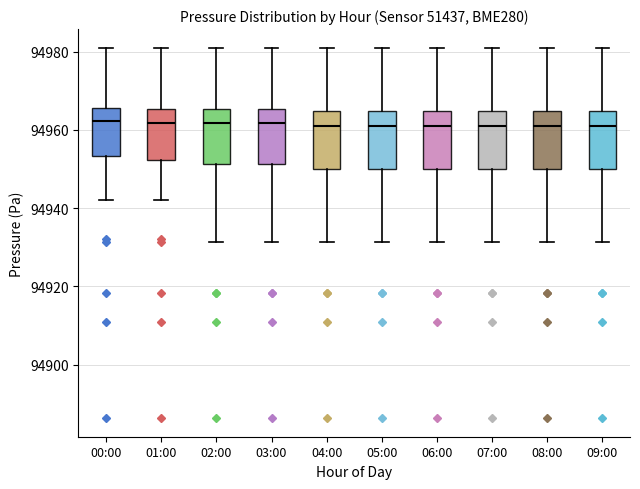

Where does the lower whisker of the box for 09:00 end on the y-axis? The values are not printed on the chart, so give them approximately, as read against the axis.

94932